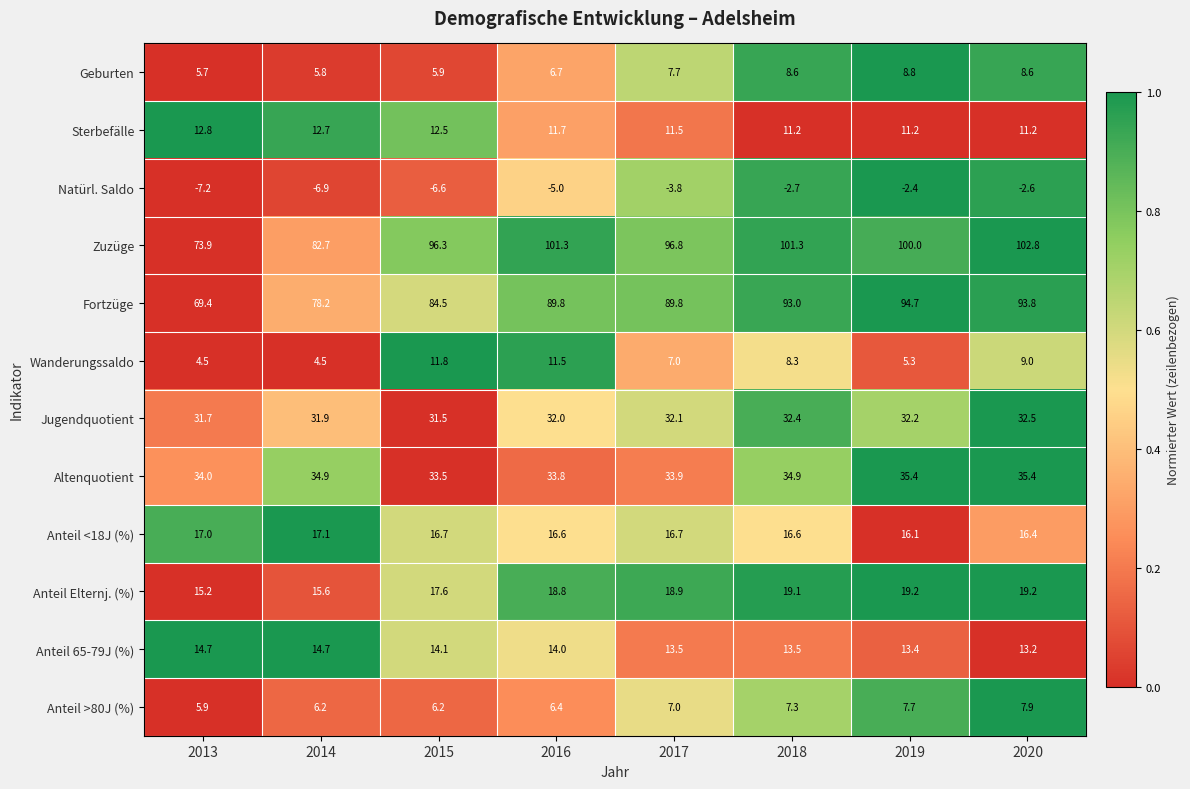

How many values in the Jugendquotient series are below 32?

3